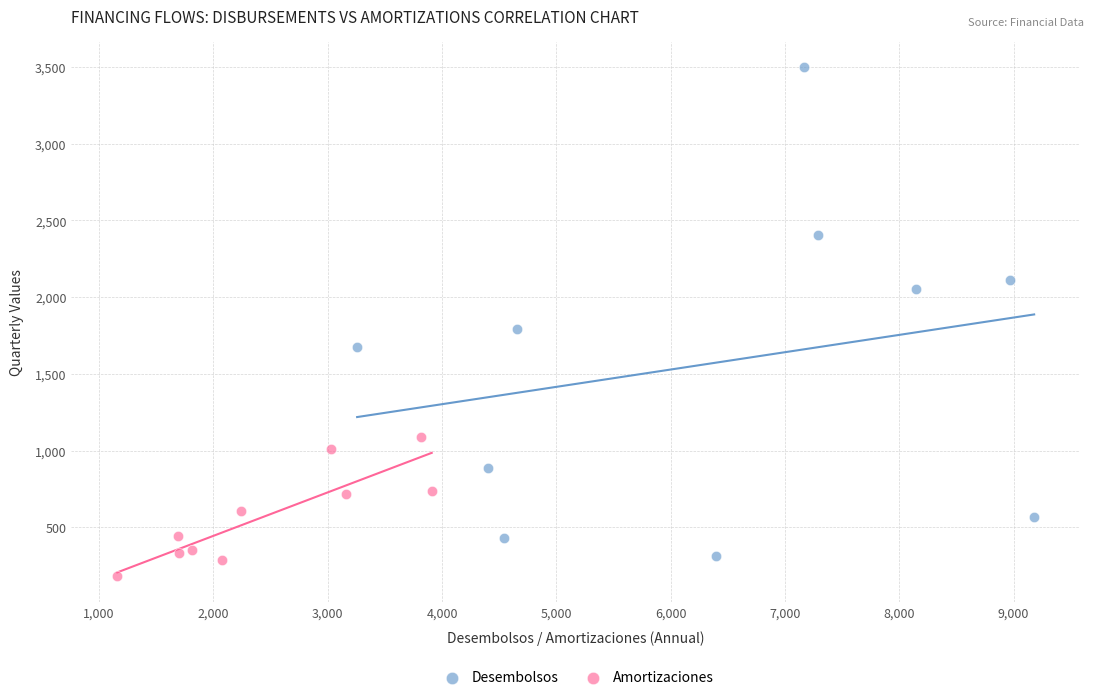

Which series has the widest spread of Y values?

Desembolsos